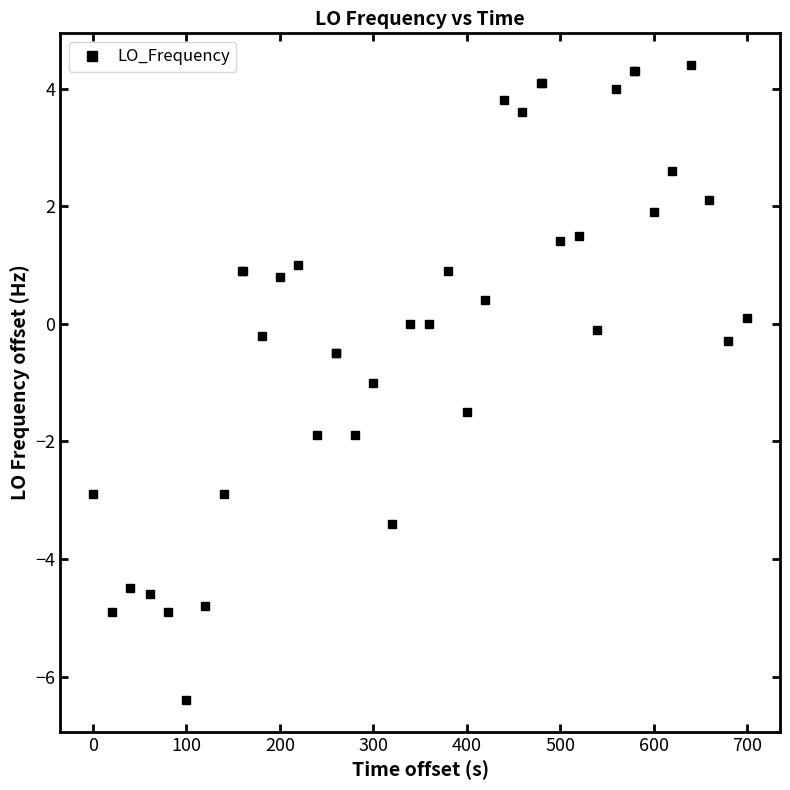

What is the greatest value displayed?

4.4